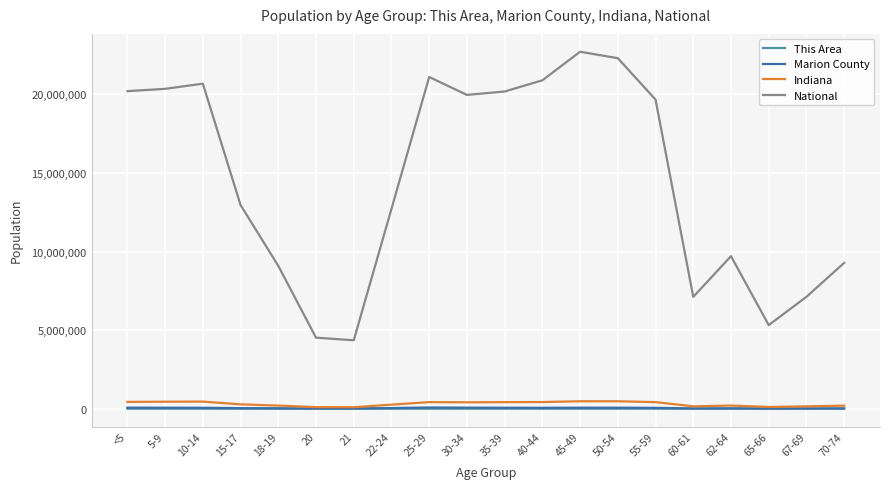

Does the chart display data point markers on the line(s)?

No